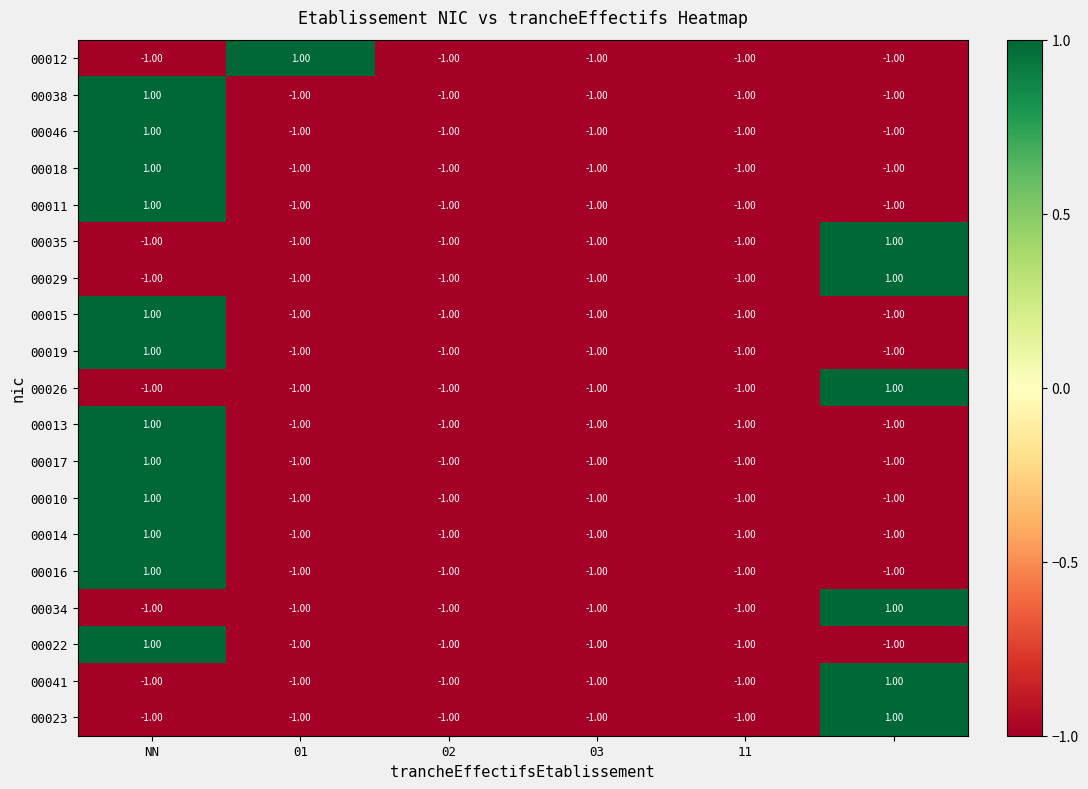

At how many categories does at least one series exceed 0?

3